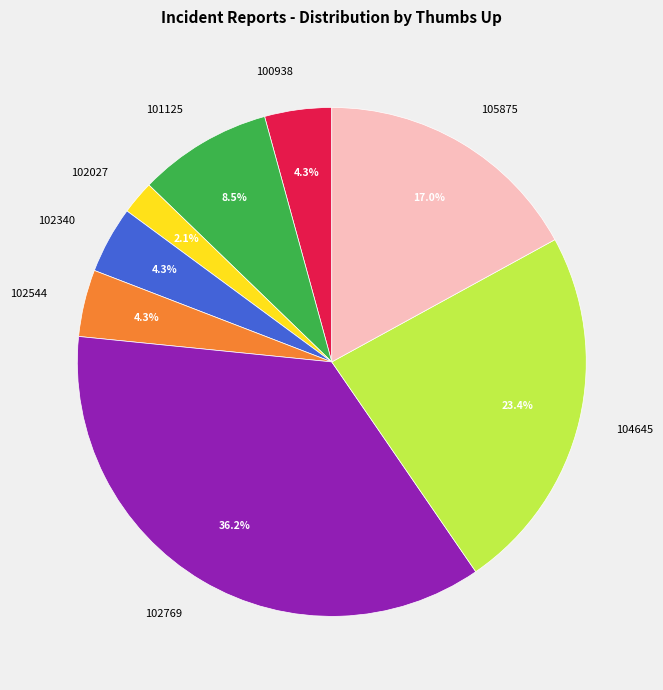

To the nearest percent, what is the combined percentage of 102769 and 104645?

60%